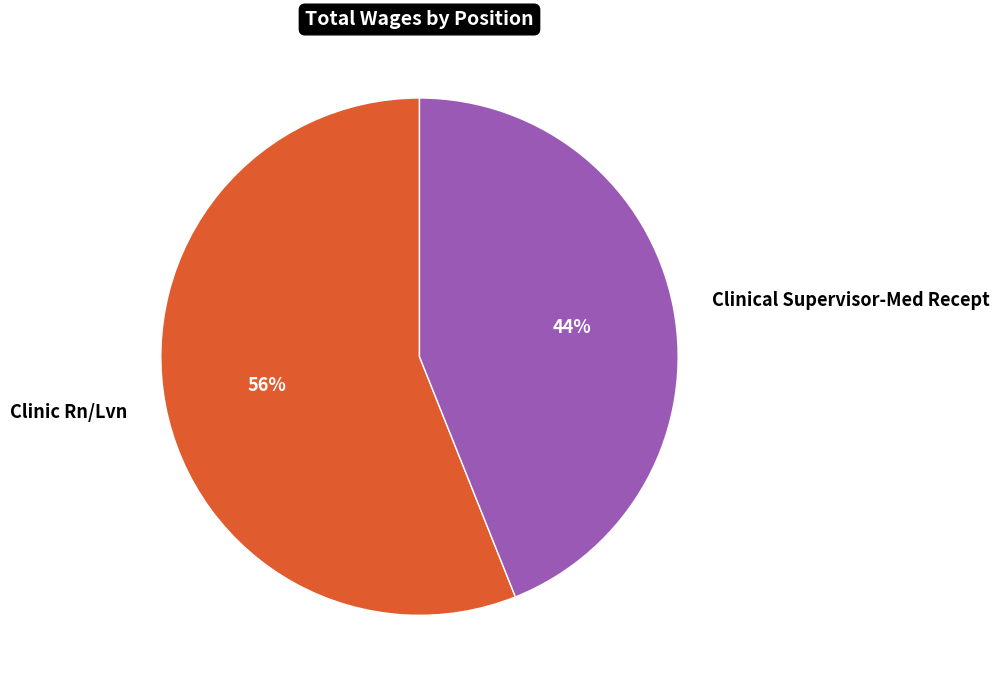

Count the number of slices in the pie.

2